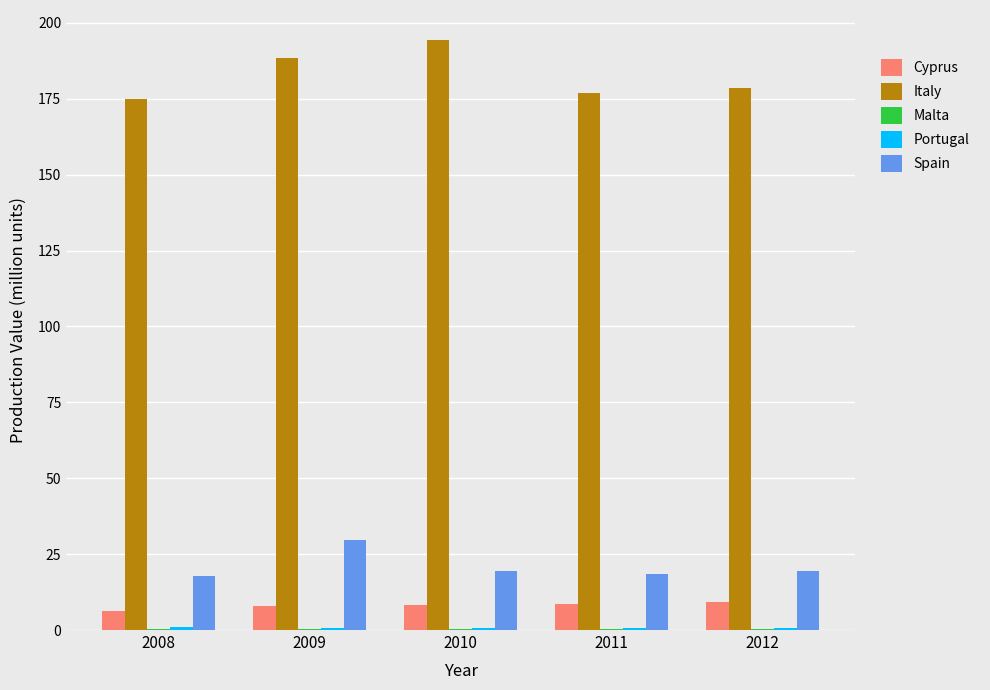

What is the highest value of the Cyprus series?

9.2